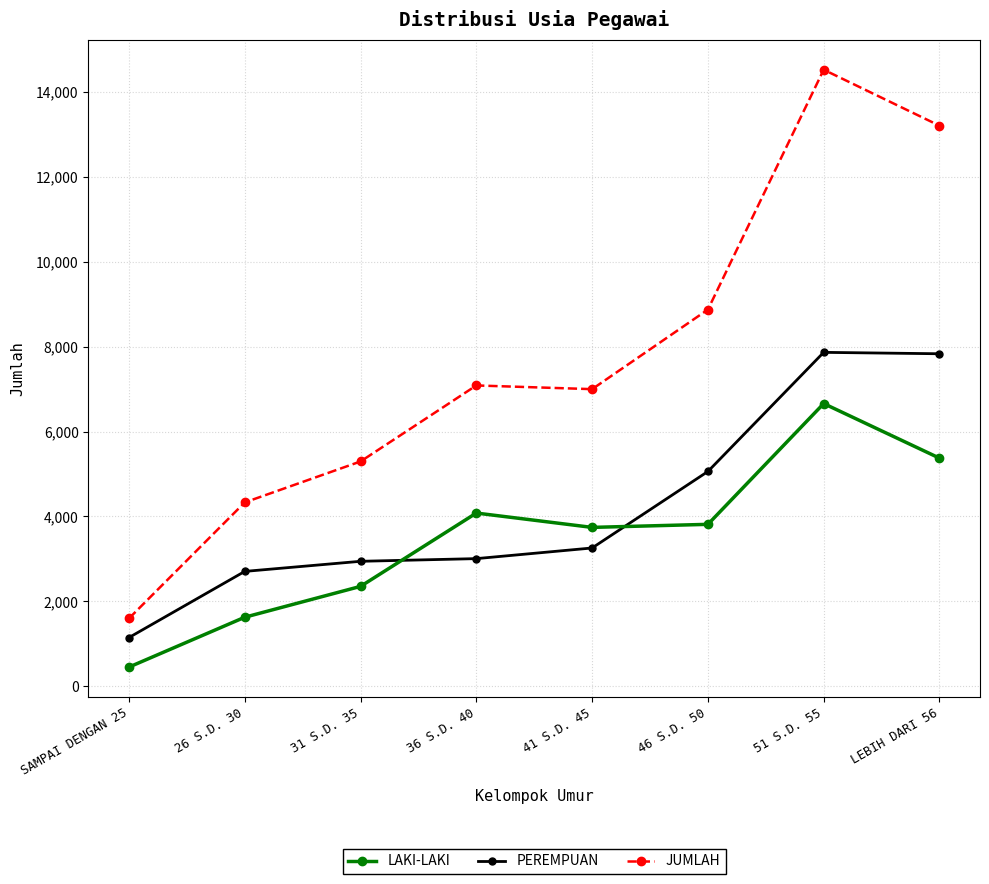

After their last crossing, which series has the higher values: LAKI-LAKI or PEREMPUAN?

PEREMPUAN